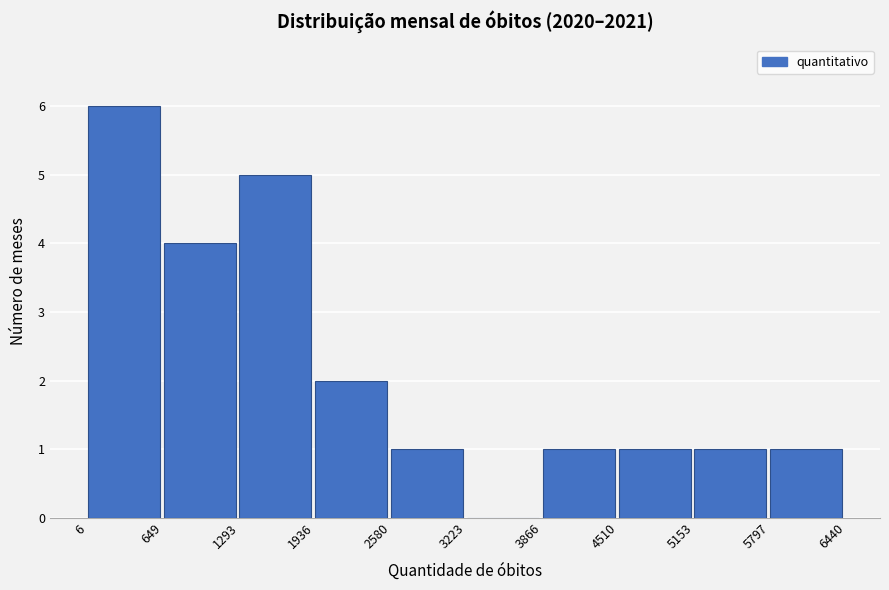

Reading left to right, transcribe this chart: for each bar, give the range it covers on the x-axis and its height. The values are not printed on the chart, so give them approximately, as read against the axis.

6 to 649: 6
649 to 1293: 4
1293 to 1936: 5
1936 to 2580: 2
2580 to 3223: 1
3223 to 3866: 0
3866 to 4510: 1
4510 to 5153: 1
5153 to 5797: 1
5797 to 6440: 1